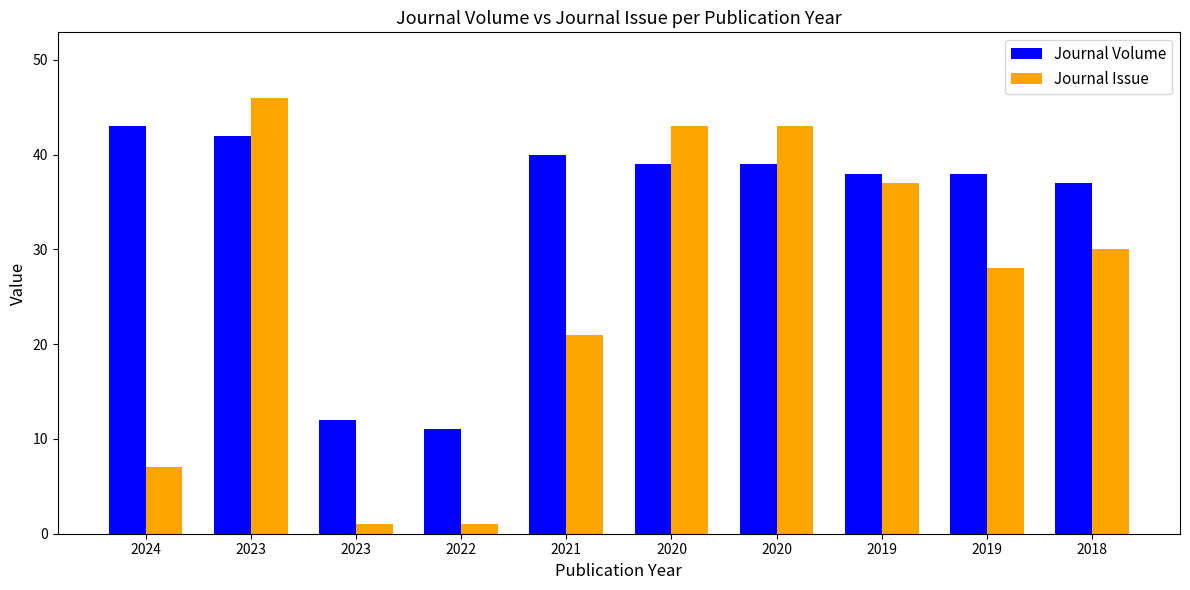

Reading left to right, transcribe all the data shown in this chart.

Journal Volume: 2024=43	2023=42	2023=12	2022=11	2021=40	2020=39	2020=39	2019=38	2019=38	2018=37
Journal Issue: 2024=7	2023=46	2023=1	2022=1	2021=21	2020=43	2020=43	2019=37	2019=28	2018=30